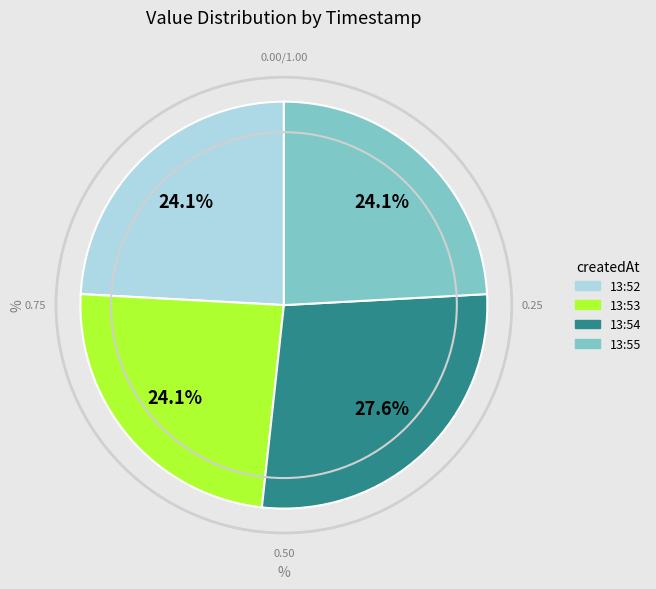

Is there any slice that represents more than half of the pie?

No